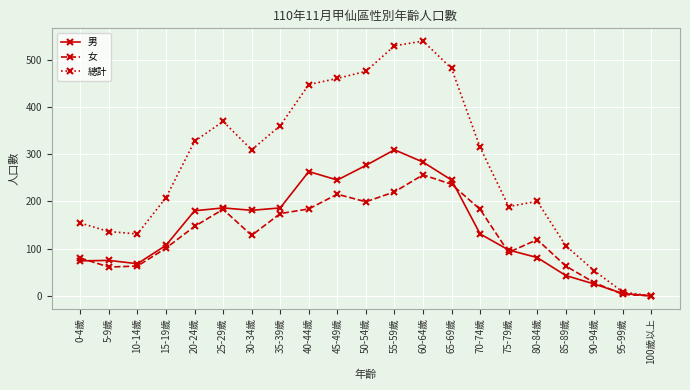

True or false: 女 has a value of 56 at 40-44歲.

False